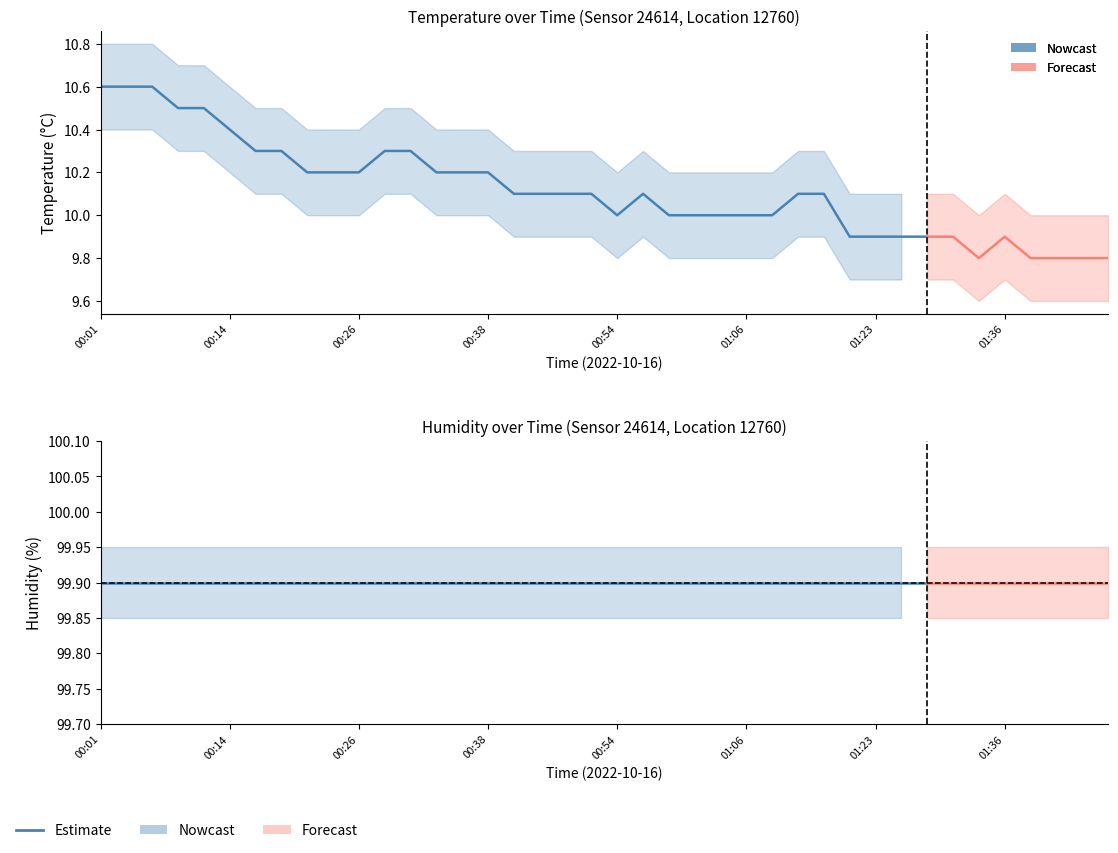

Reading left to right, what are all the values shown in this chart?

temperature: 10.6	10.6	10.6	10.5	10.5	10.4	10.3	10.3	10.2	10.2	10.2	10.3	10.3	10.2	10.2	10.2	10.1	10.1	10.1	10.1	10.0	10.1	10.0	10.0	10.0	10.0	10.0	10.1	10.1	9.9	9.9	9.9	9.9	9.9	9.8	9.9	9.8	9.8	9.8	9.8
humidity: 99.9	99.9	99.9	99.9	99.9	99.9	99.9	99.9	99.9	99.9	99.9	99.9	99.9	99.9	99.9	99.9	99.9	99.9	99.9	99.9	99.9	99.9	99.9	99.9	99.9	99.9	99.9	99.9	99.9	99.9	99.9	99.9	99.9	99.9	99.9	99.9	99.9	99.9	99.9	99.9